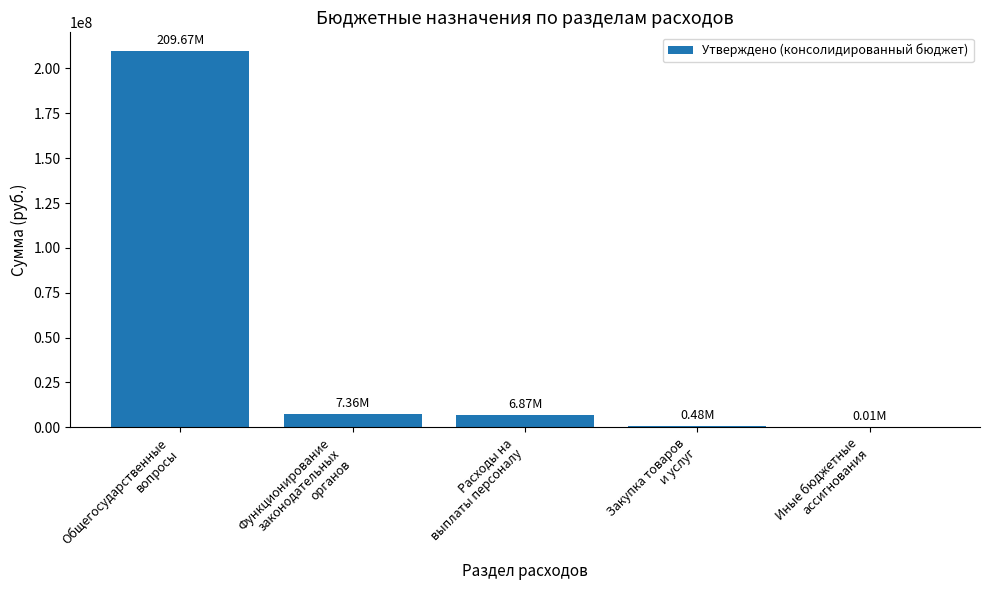

Are the bars horizontal?

No